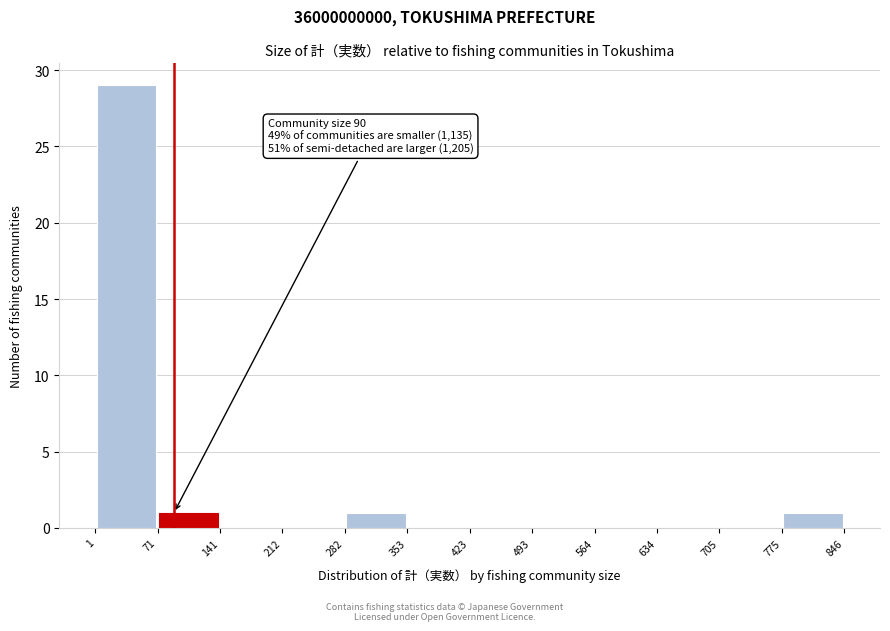

Which range on the x-axis has the tallest bar?

1 to 71